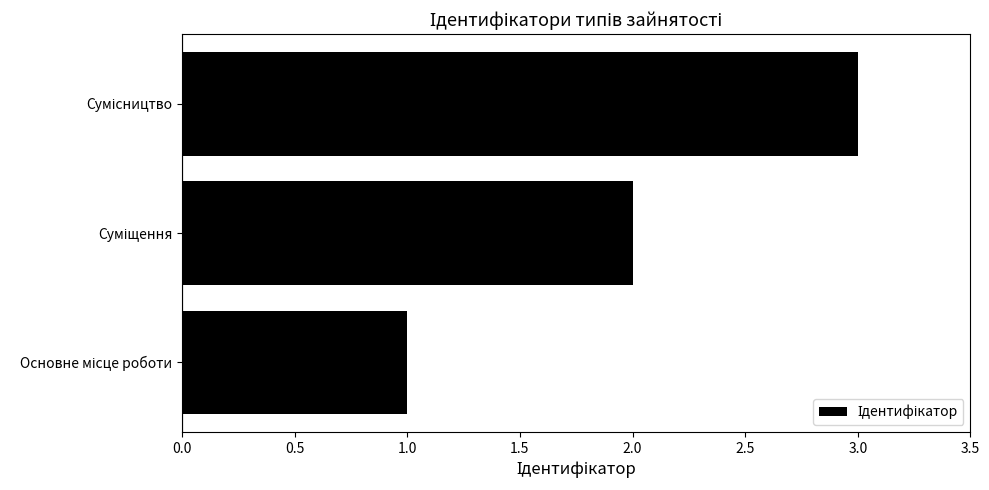

What is the sum of all values?

6